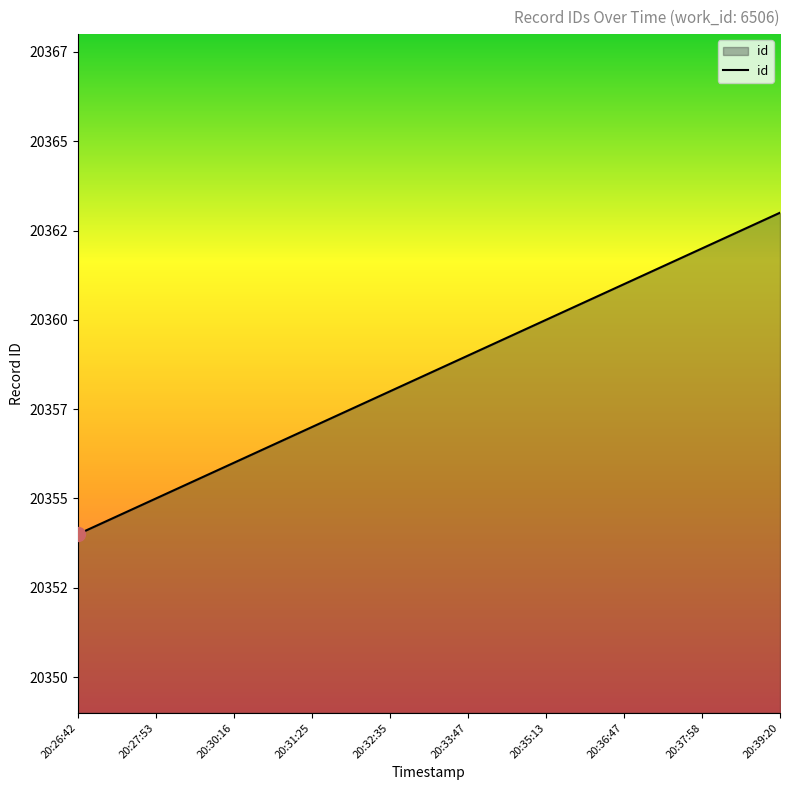

What is the sum of all values?

203585